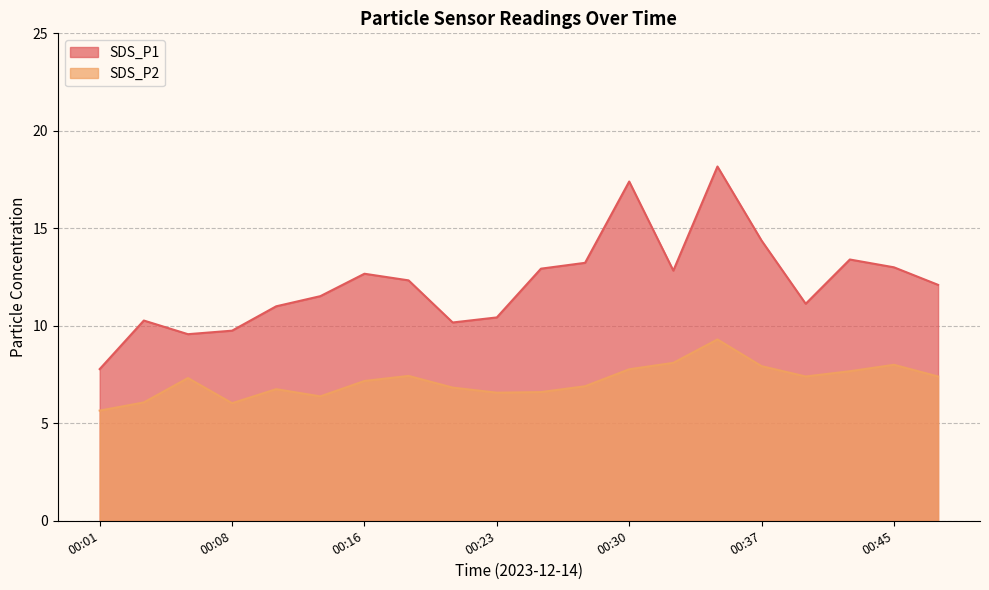

Count the number of categories in the chart.

20